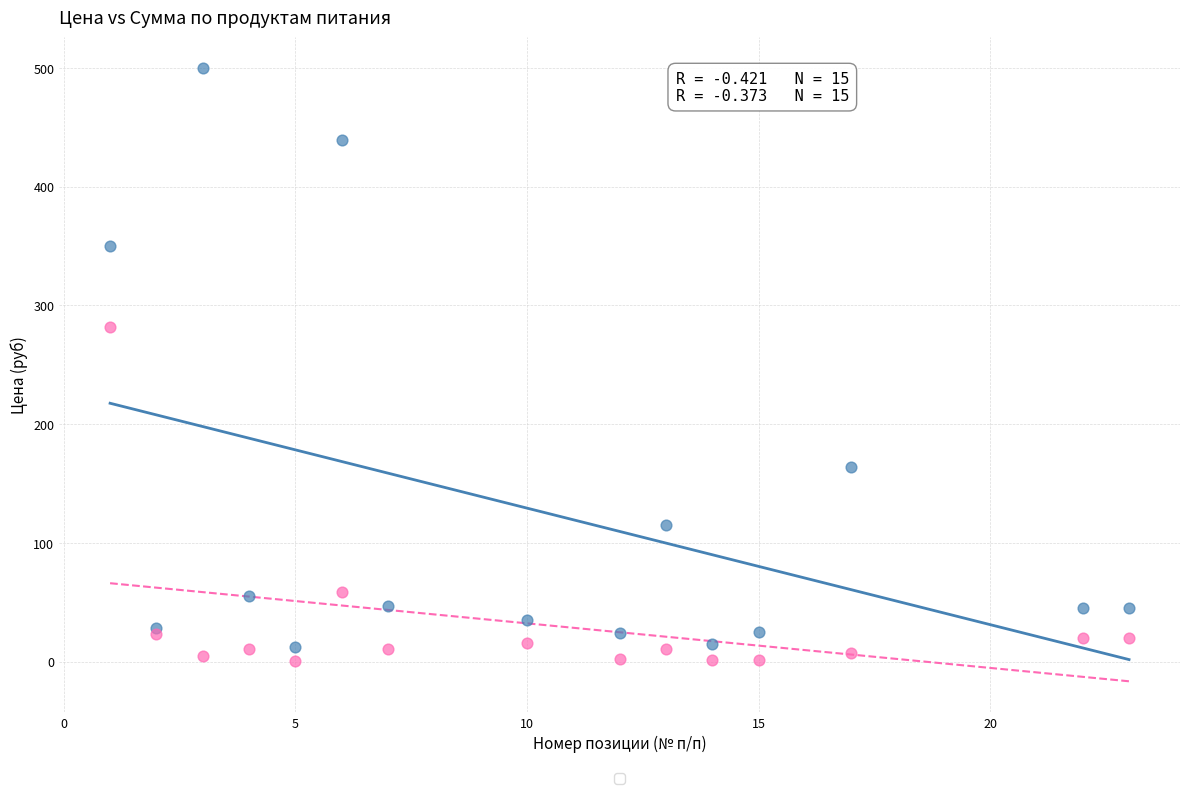

Across all series, what Y value is closest to 250?

281.9